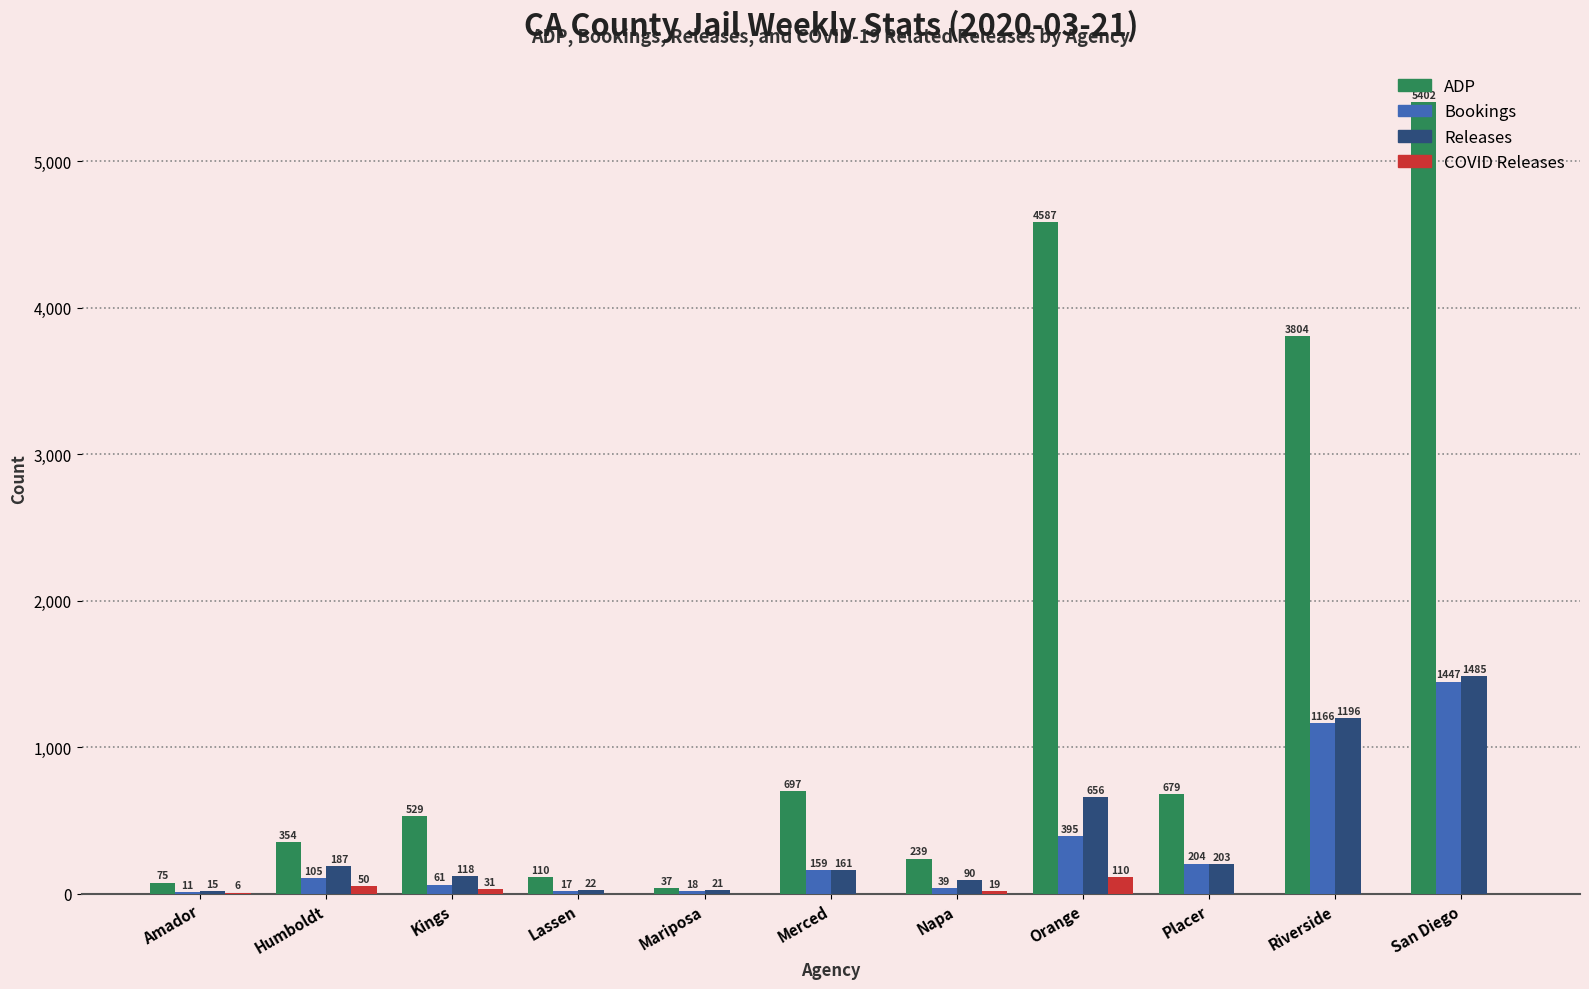

What is the difference between the Bookings values at Merced and Riverside?

1007